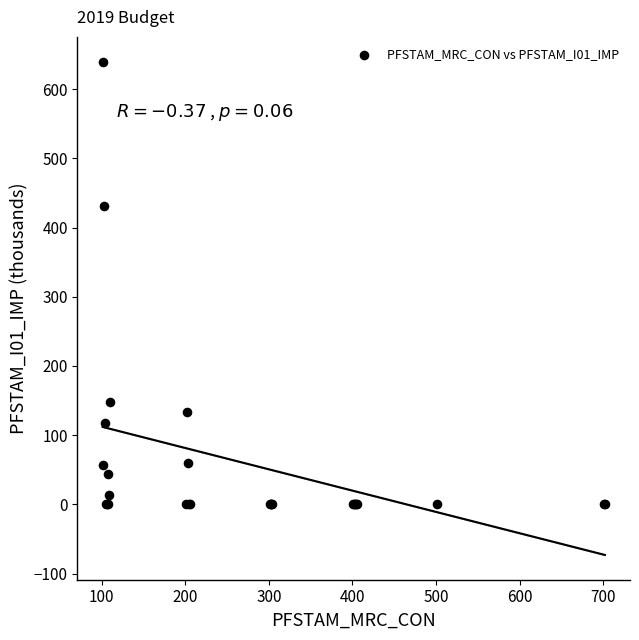

What Y value in the scatter plot is closest to 319?

431.8